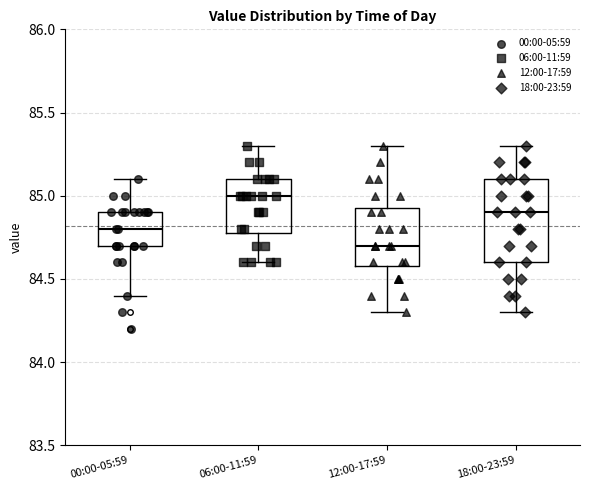

Which box has the highest median line?

06:00-11:59